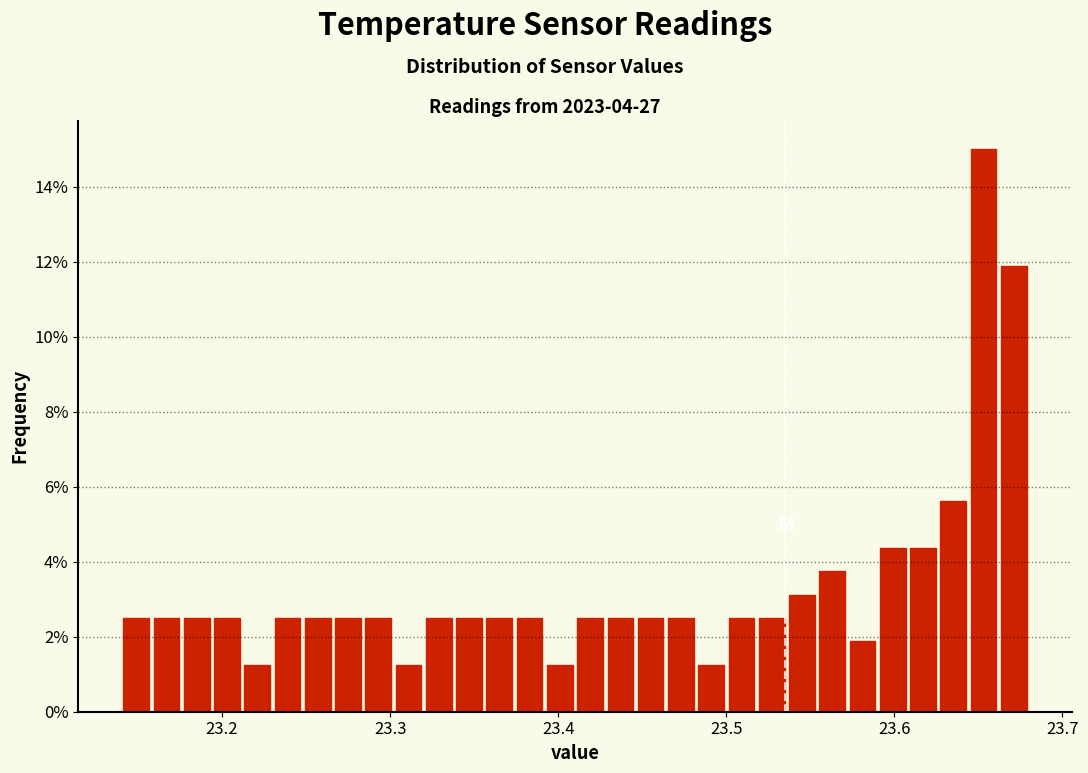

Read against the x-axis, roughly where is the centre of the tallest bar?

23.65